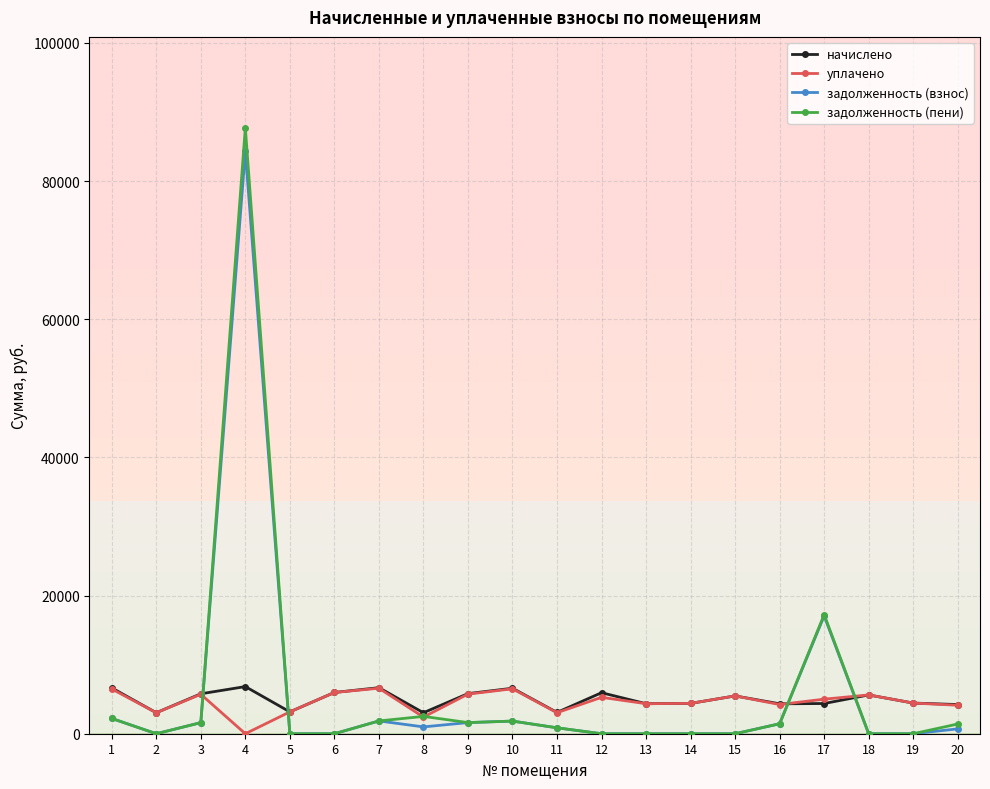

Count the number of data series in this chart.

4